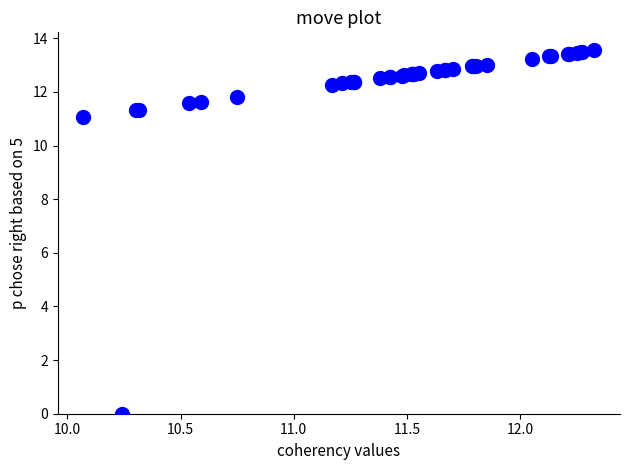

What Y value in the scatter plot is closest to 6?

11.1